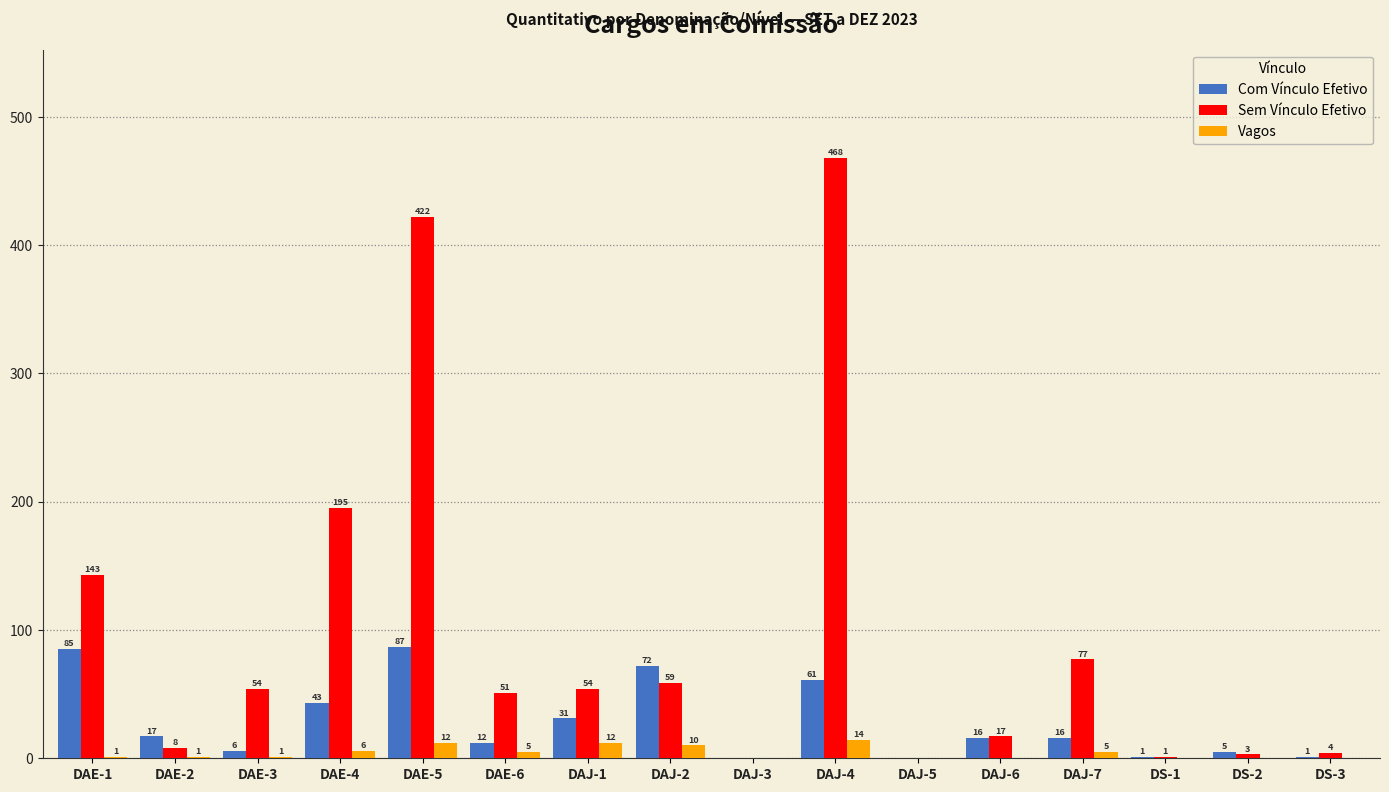

How many groups of bars are there?

16